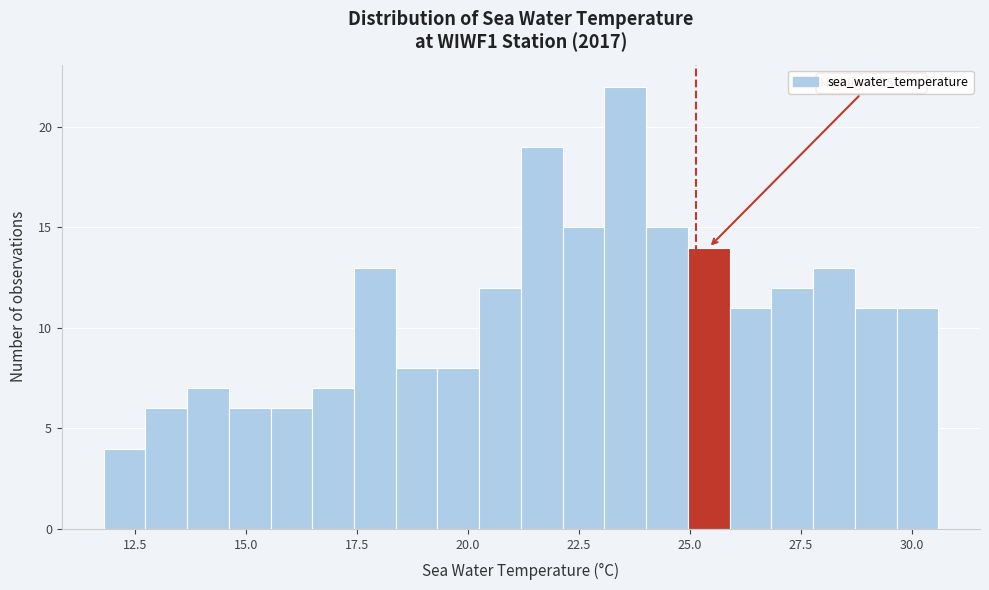

Read against the x-axis, roughly where is the centre of the tallest bar?

23.5